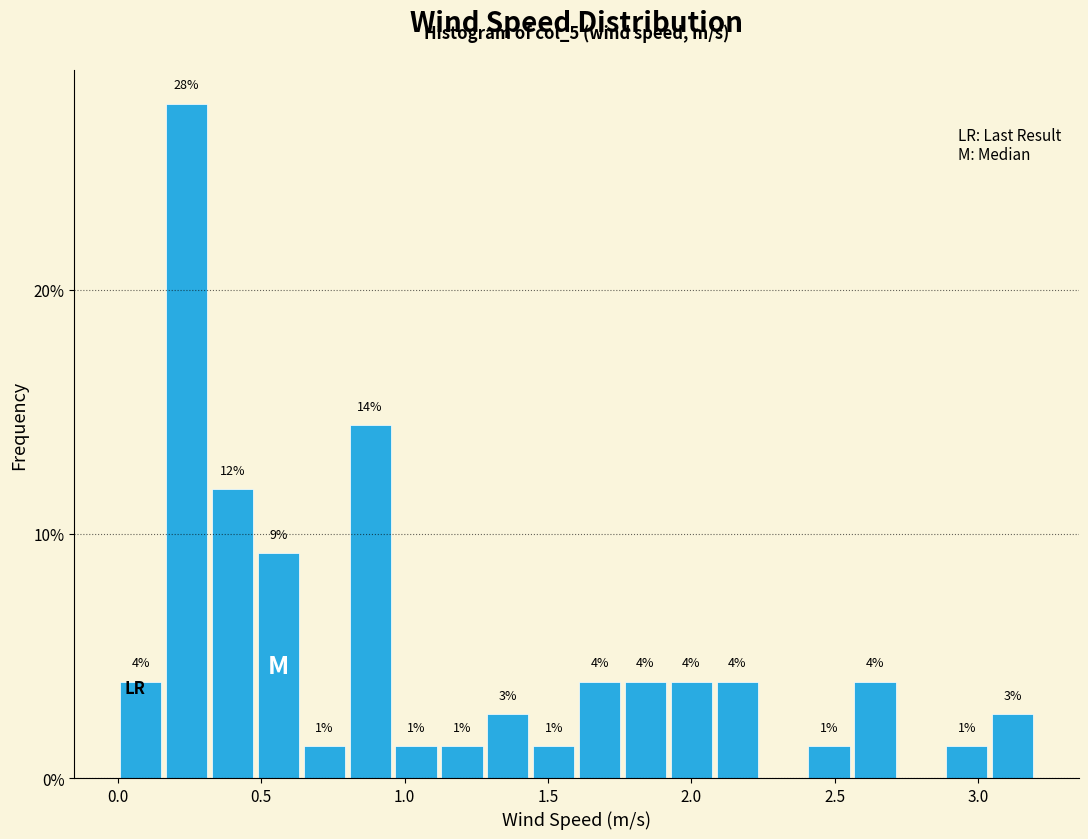

Around what value on the x-axis is the tallest bar? Give the approximate position of its centre, as read against the axis.

0.25